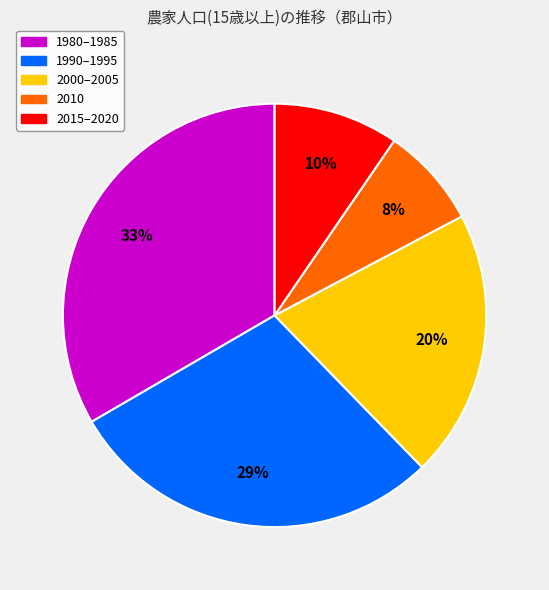

Is there any slice that represents more than half of the pie?

No